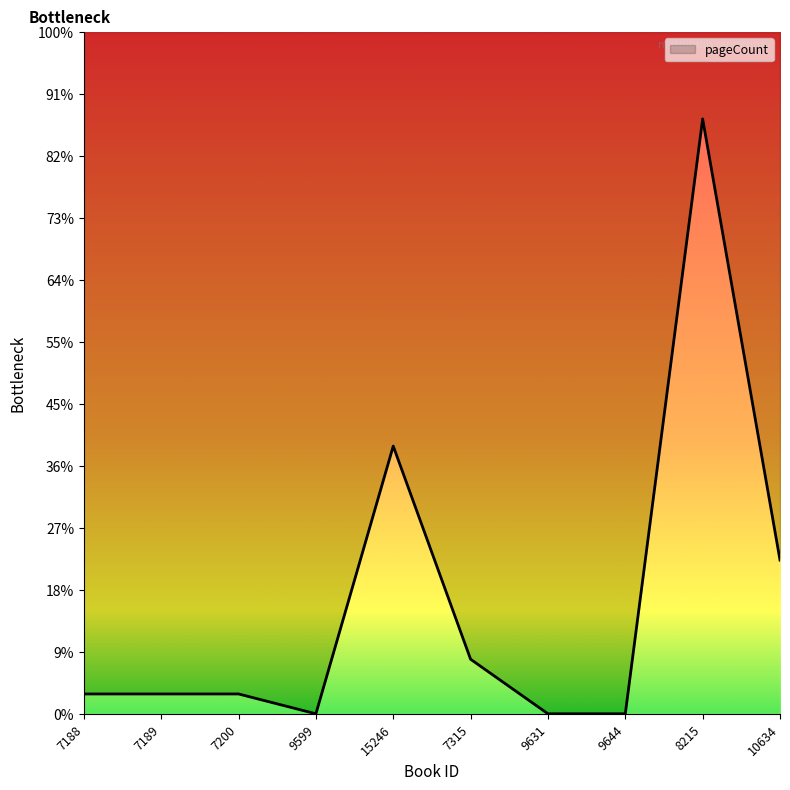

The value at 8215 is 480. True or false?

True